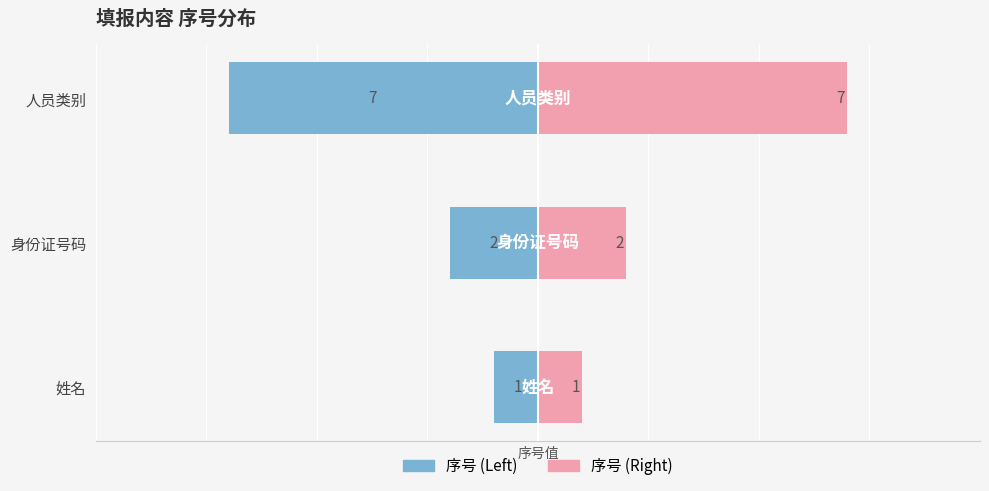

At 姓名, list the series in order from smallest to largest.

序号 (Left), 序号 (Right)